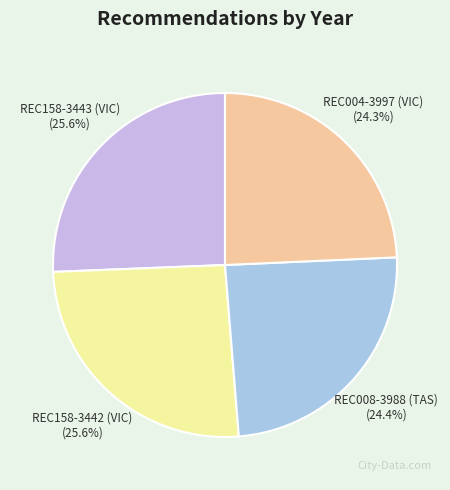

What percentage is the REC008-3988 (TAS) slice, to the nearest percent?

24%